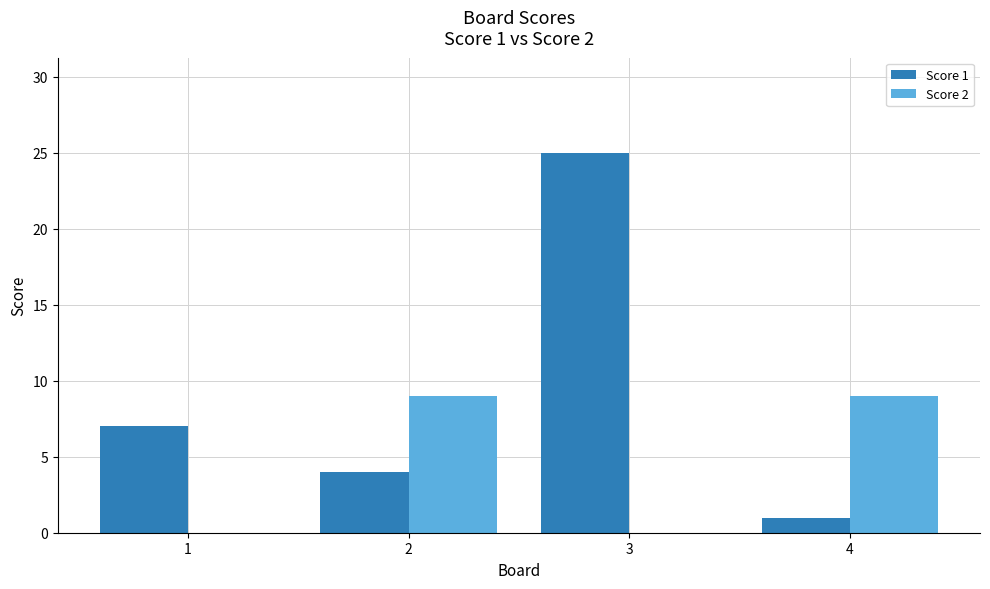

Which series changed the most between 2 and 3?

Score 1